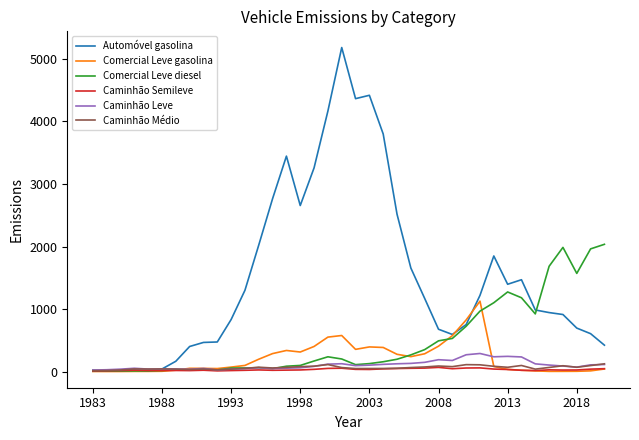

What is the highest value of the Caminhão Médio series?

124.2